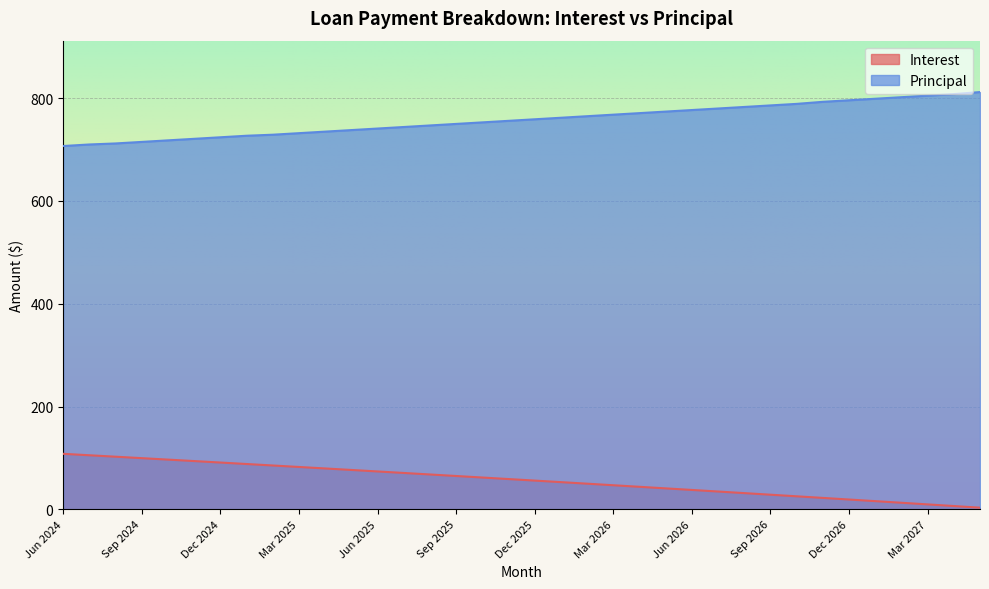

True or false: Principal has more than 1 points higher than both neighbors.

False